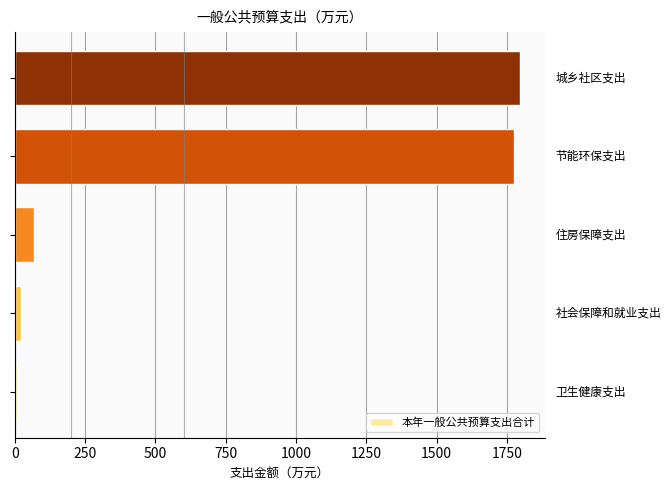

Reading bottom to top, extract all data points from this chart.

8.5	21.9	66.5	1774.4	1795.9